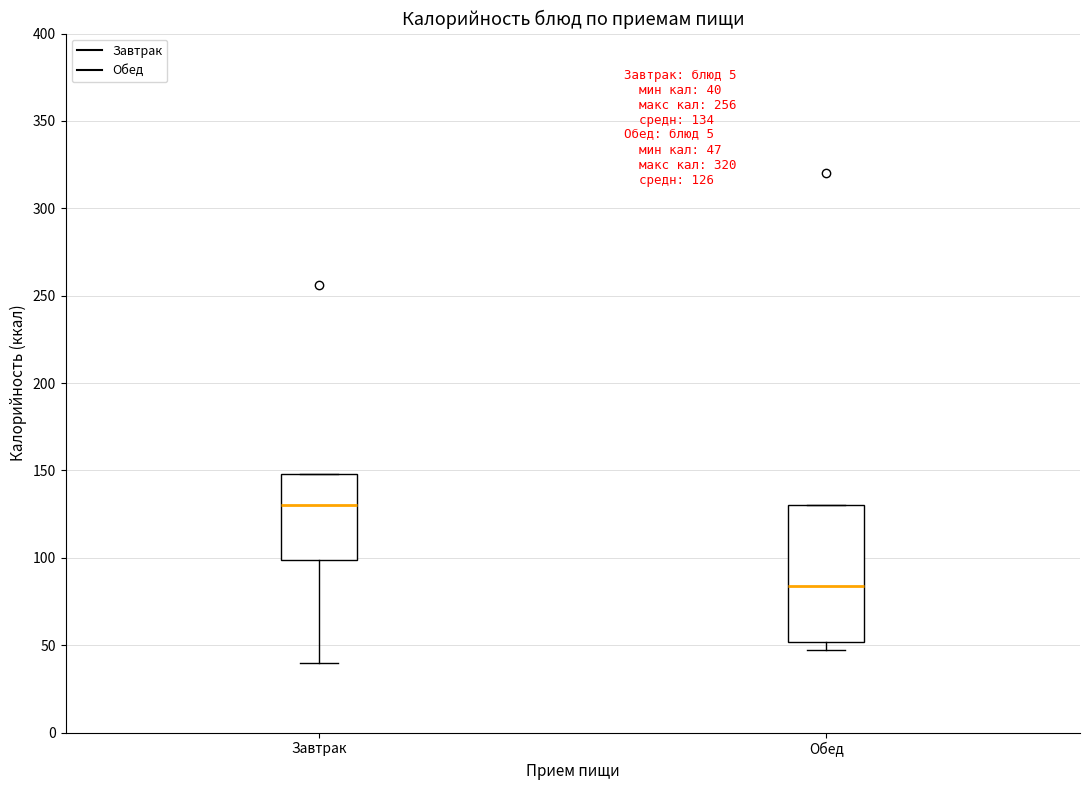

Comparing the boxes themselves (not the whiskers), which one is the tallest?

Обед